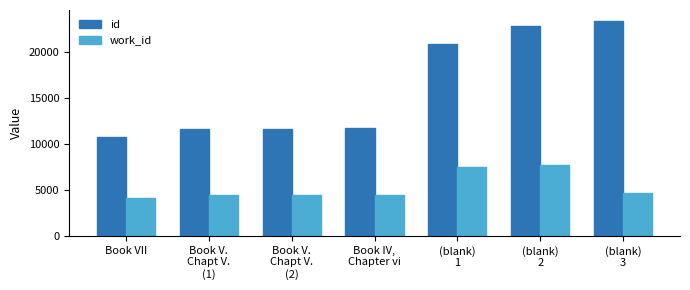

What is the label of the 2nd bar from the right?

(blank)
2